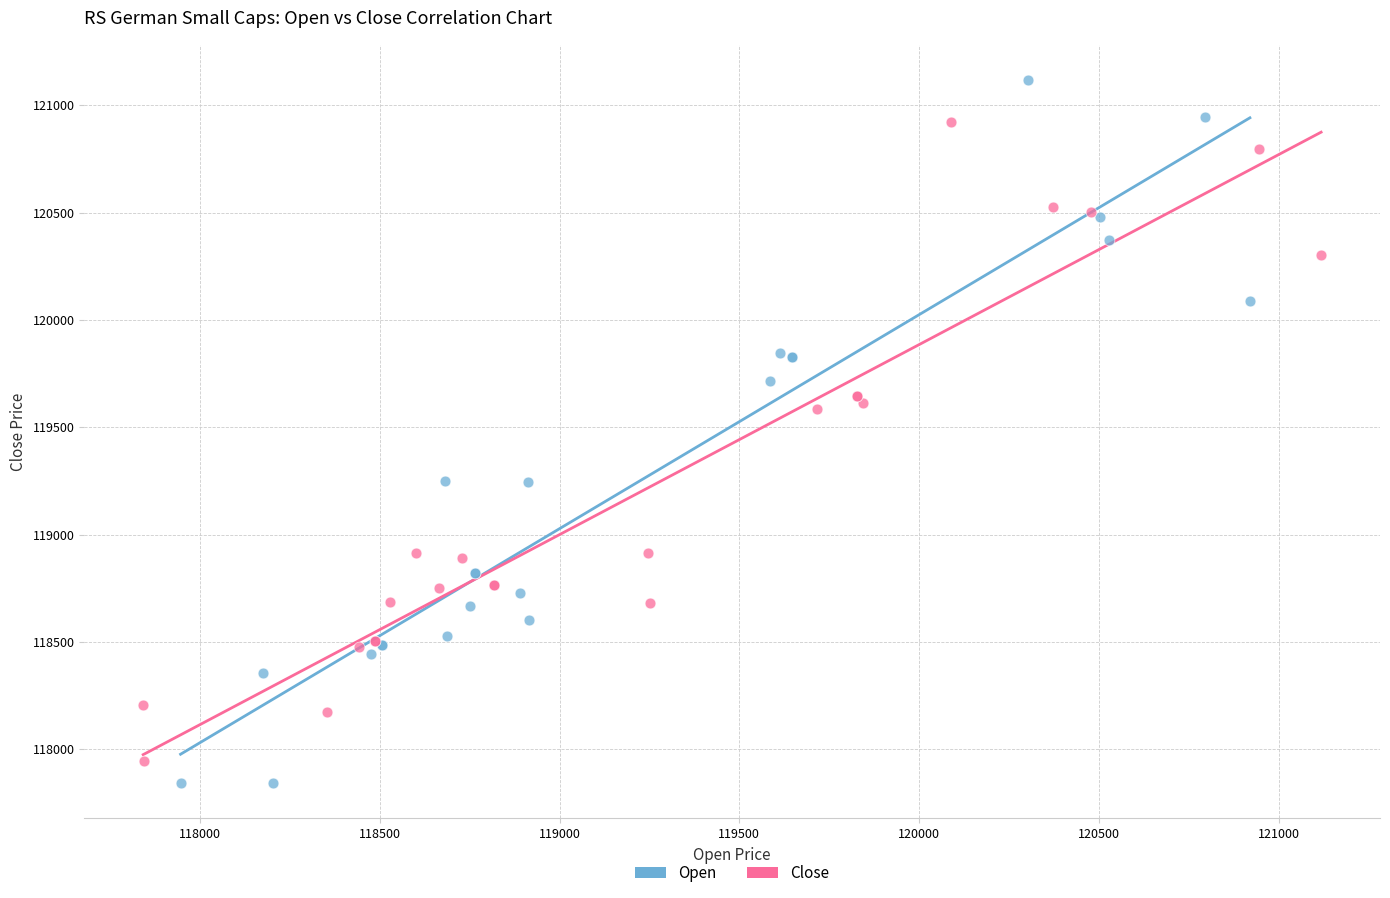

Which series reaches the maximum Y coordinate?

Open